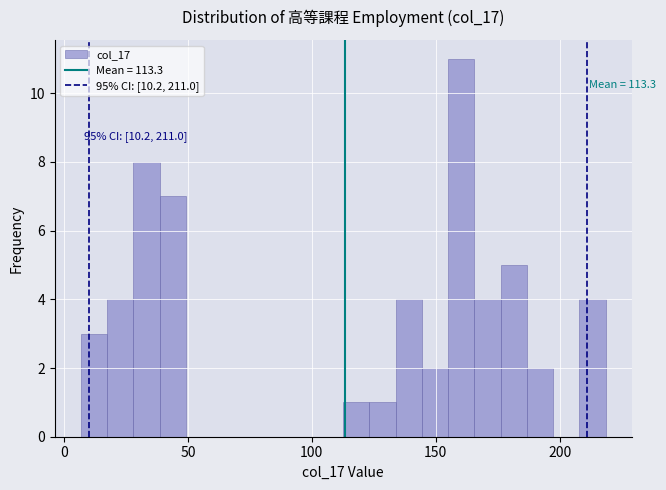

Around what value on the x-axis is the tallest bar? Give the approximate position of its centre, as read against the axis.

160